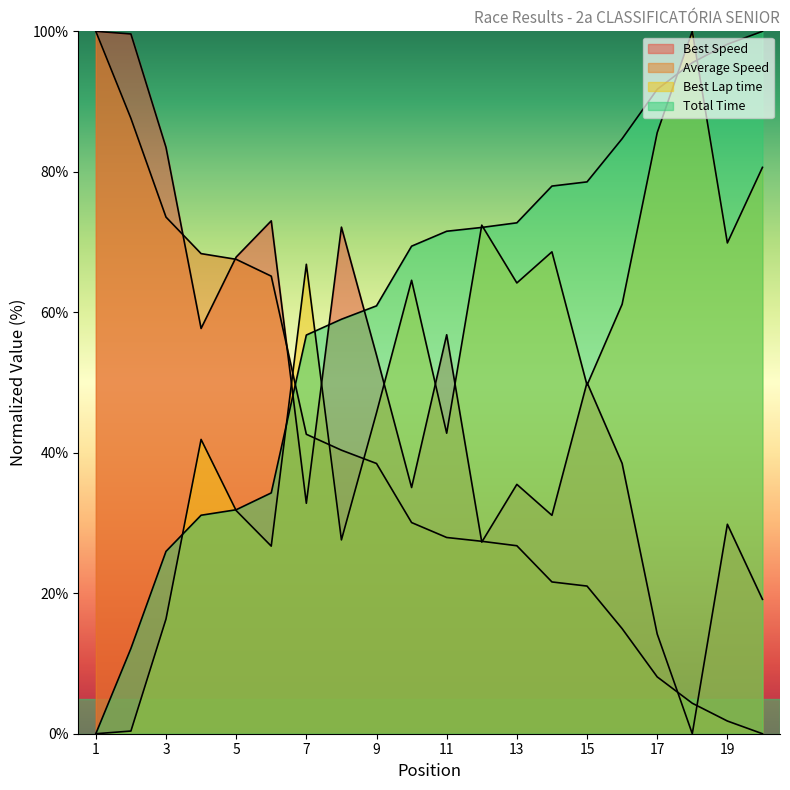

At how many categories does at least one series exceed 92?

5